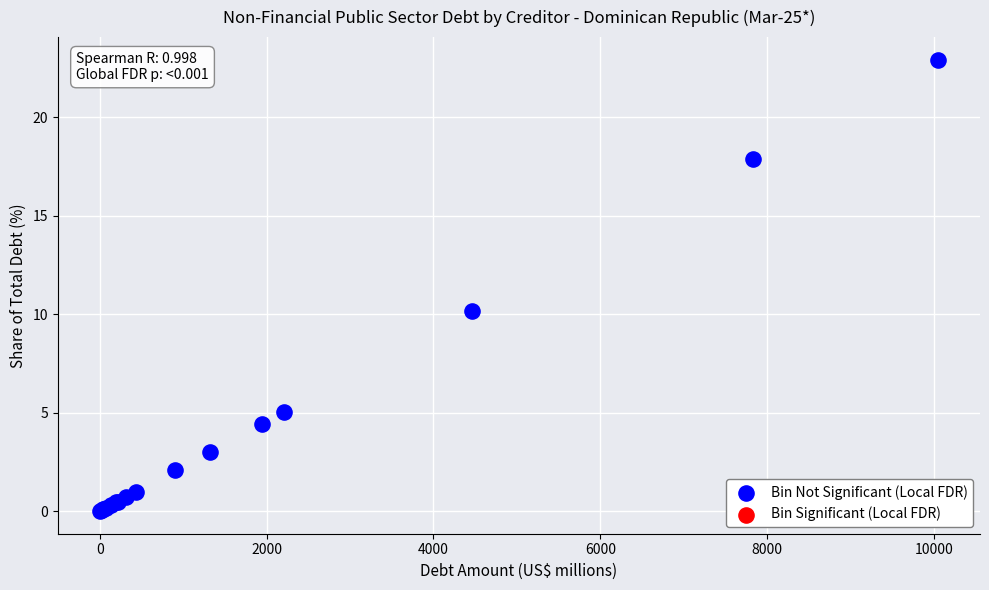

What Y value in the scatter plot is closest to 11?

10.2